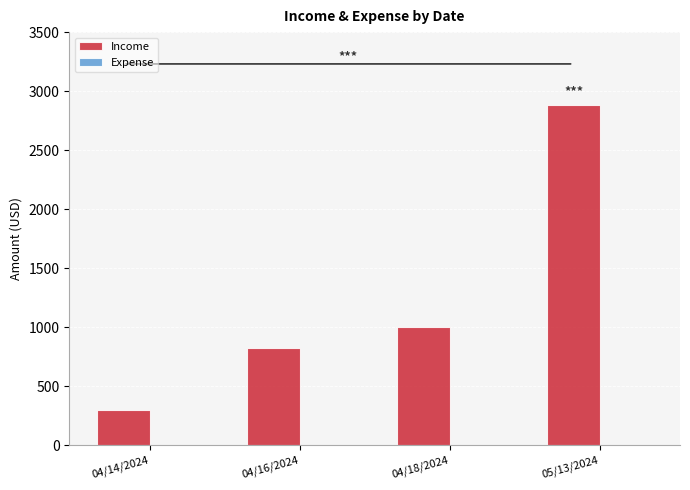

How many series are shown in this chart?

1